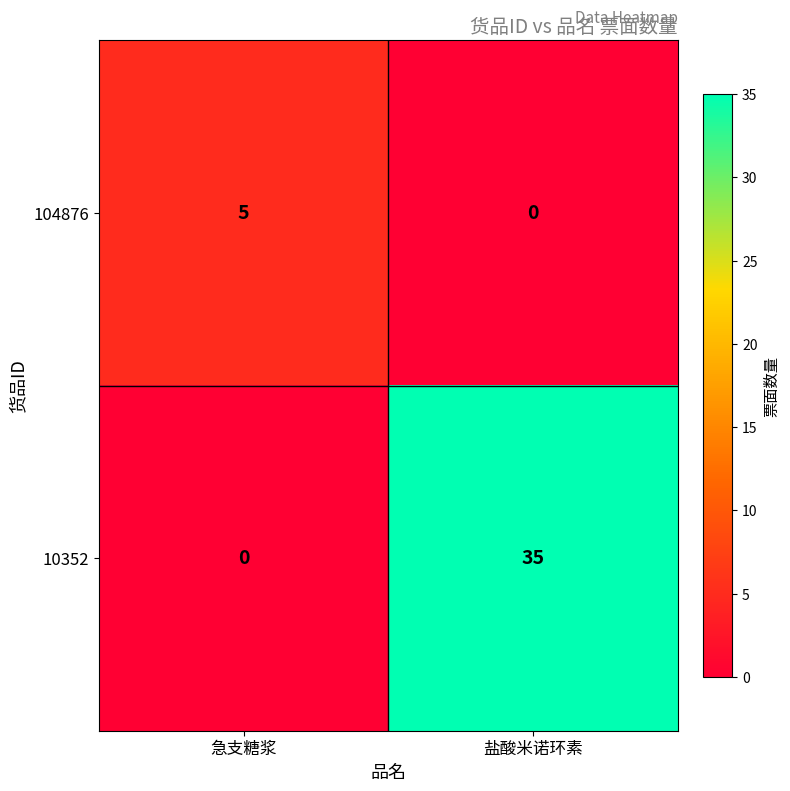

What is the spread (max minus min) of values at 急支糖浆?

5